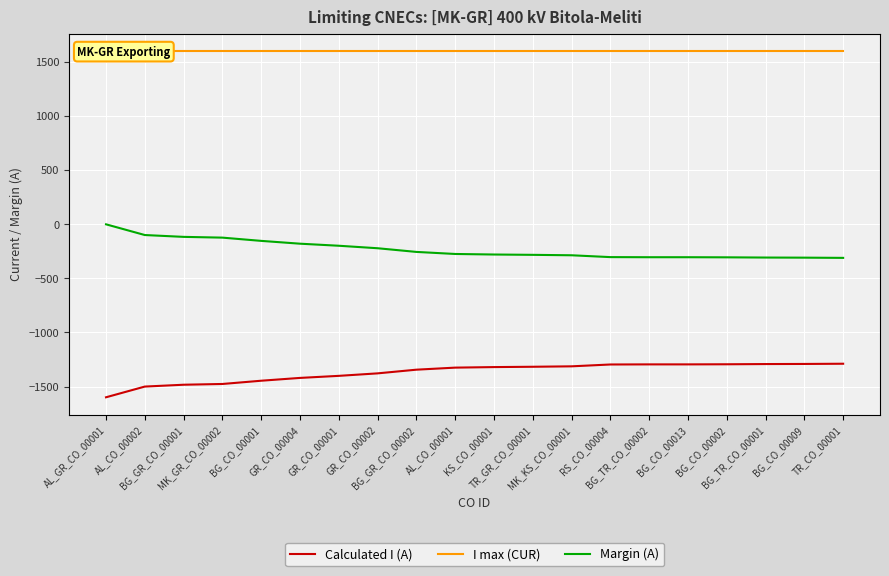

Rank the series by their maximum value, from highest to lowest.

I max (CUR), Margin (A), Calculated I (A)